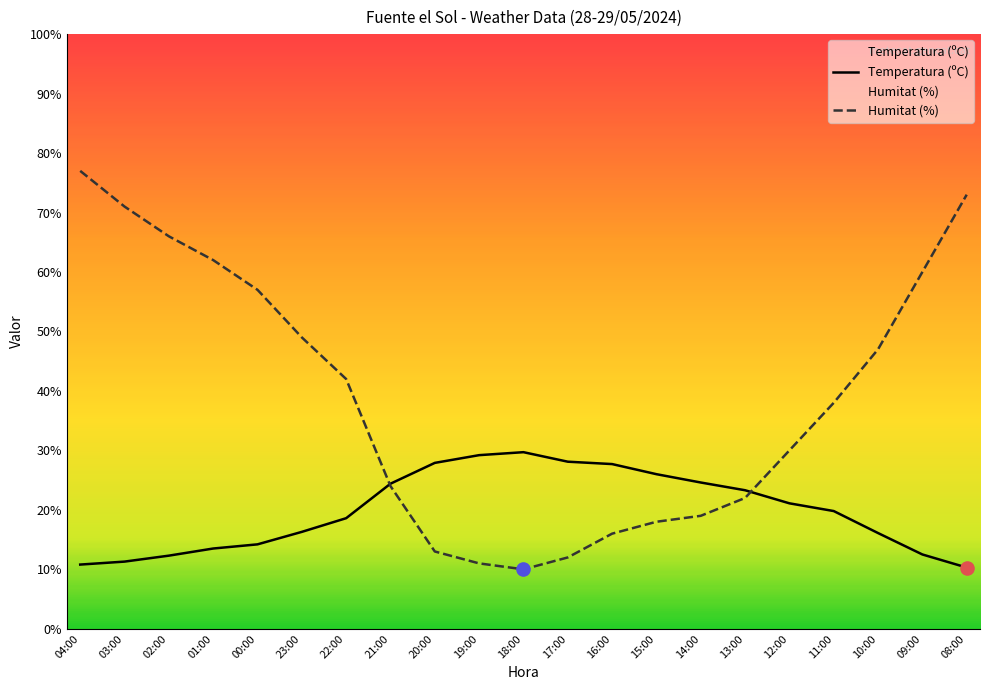

Which series has the largest total across all categories?

Humitat (%)